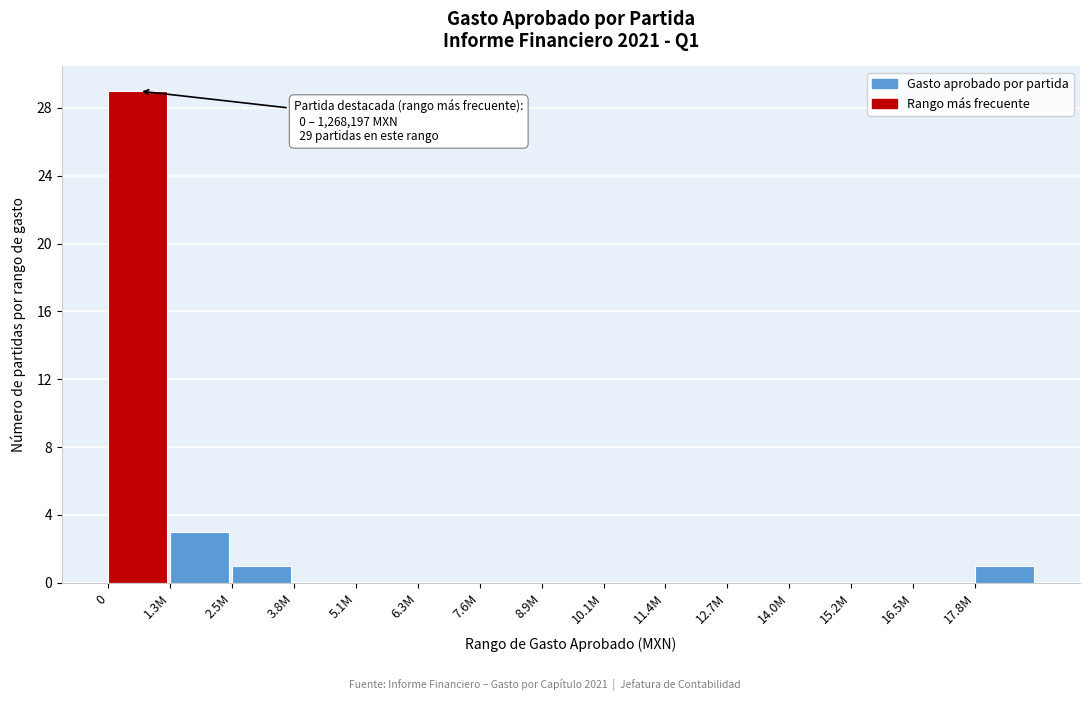

At which label is the value closest to 14?

1.3M